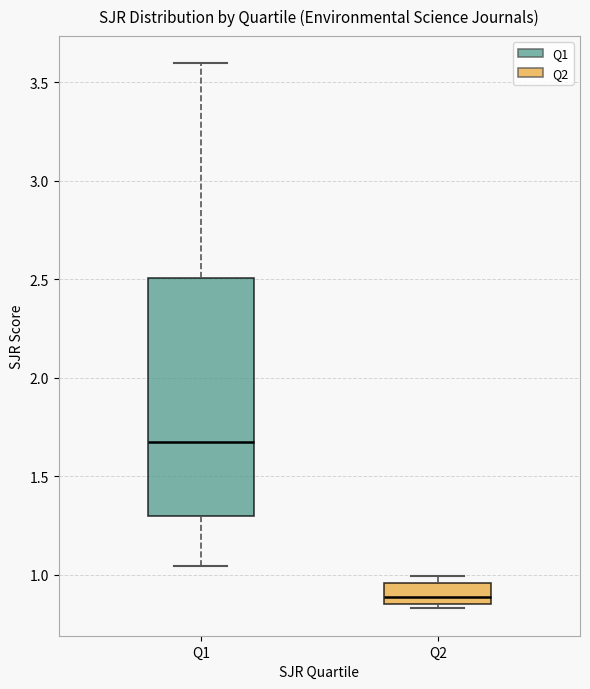

Where does the median line of the box for Q2 sit on the y-axis? The values are not printed on the chart, so give them approximately, as read against the axis.

0.90